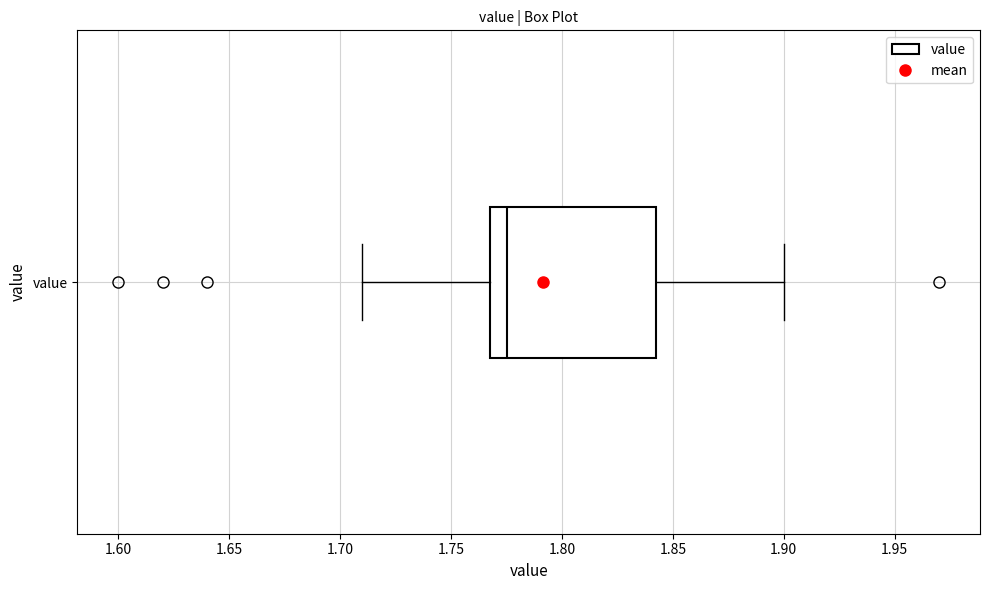

Where is the right edge of the box for value on the x-axis? The values are not printed on the chart, so give them approximately, as read against the axis.

1.845